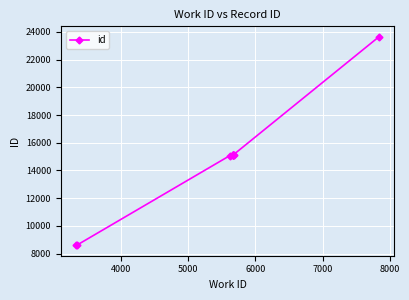

How many data points are less than 15139?

5